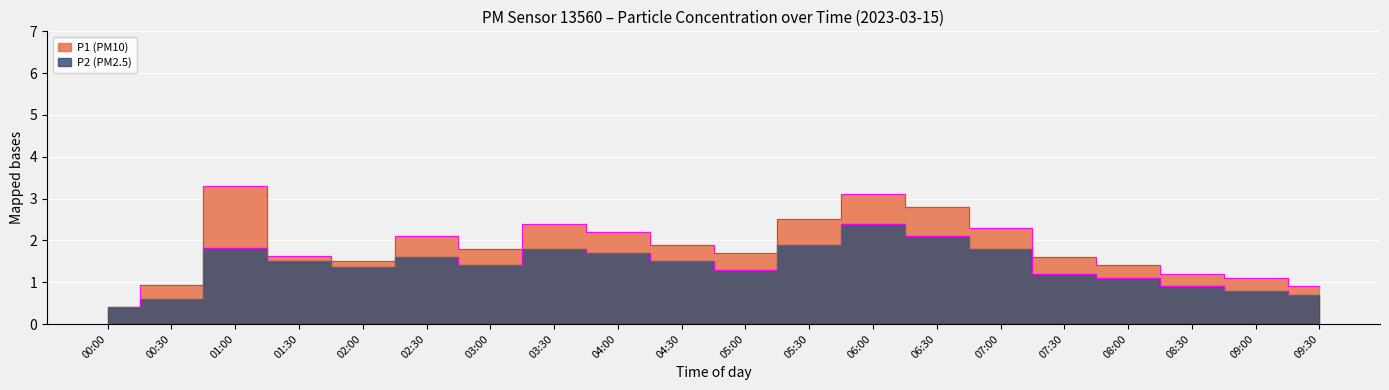

What is the spread (max minus min) of values at 09:30?

0.2